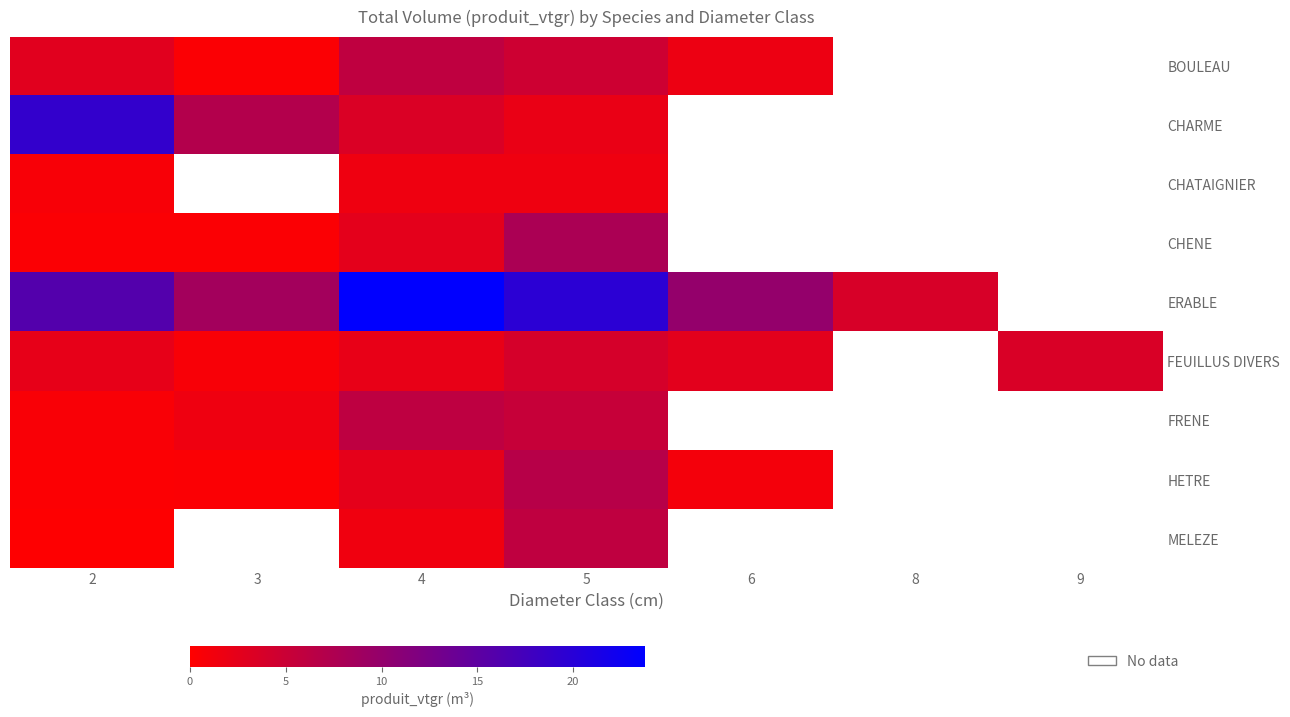

List the series in order of their peak value, lowest first.

CHATAIGNIER, FEUILLUS DIVERS, BOULEAU, MELEZE, FRENE, HETRE, CHENE, CHARME, ERABLE